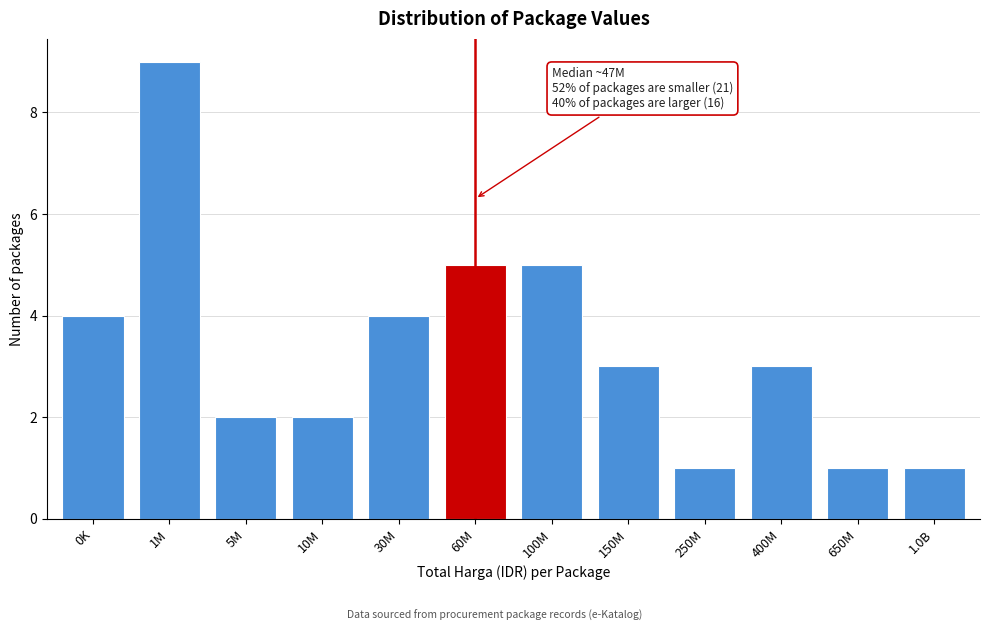

Reading right to left, what are all the values shown in this chart?

1.0B=1	650M=1	400M=3	250M=1	150M=3	100M=5	60M=5	30M=4	10M=2	5M=2	1M=9	0K=4